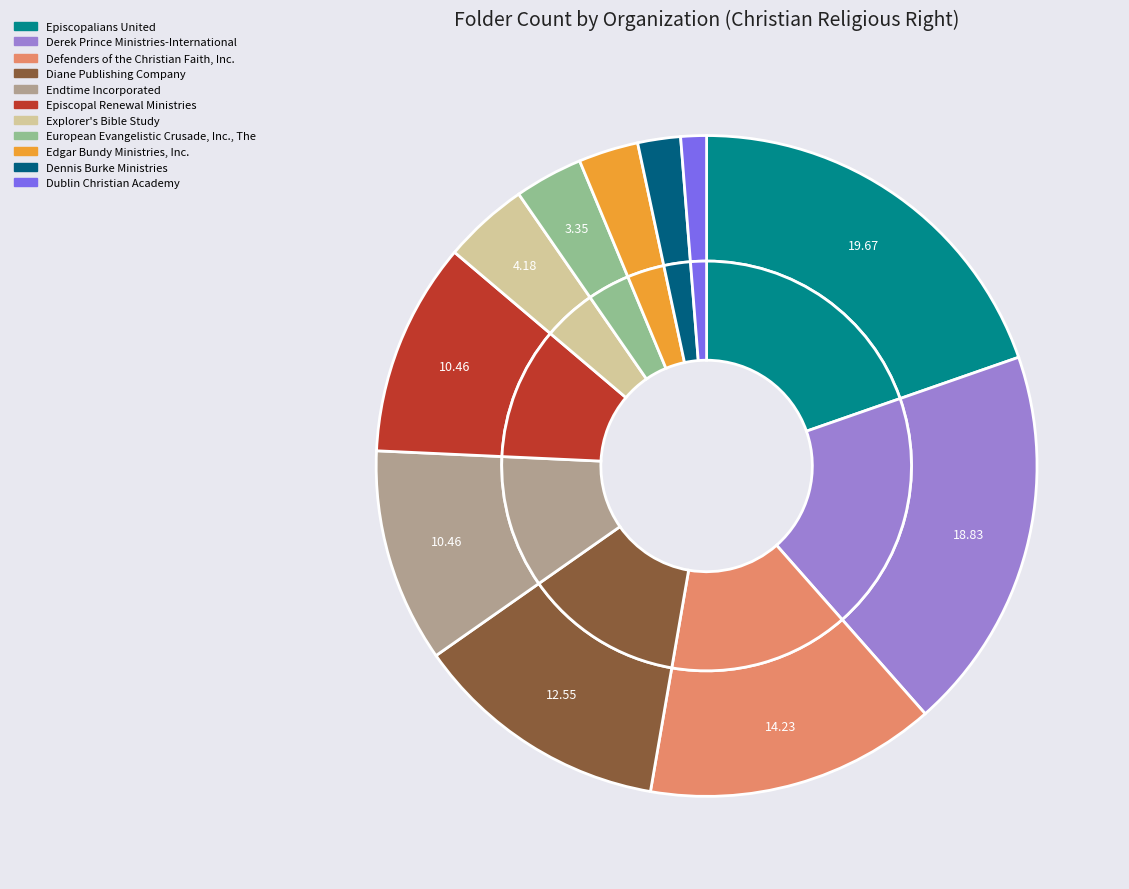

Which slice is the largest?

Episcopalians United